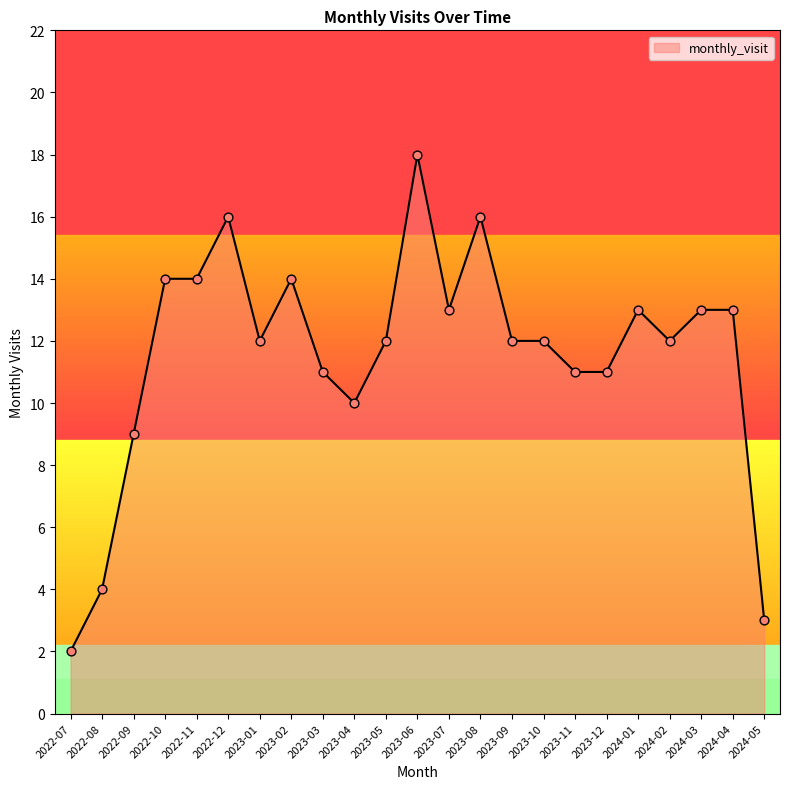

What is the change in value from 2022-11 to 2023-08?

+2